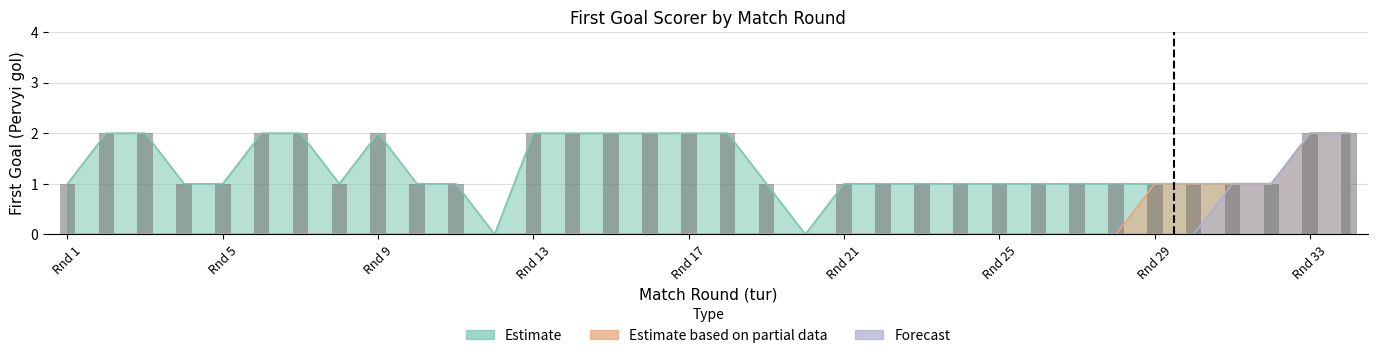

Is the value of Estimate based on partial data at 26 greater than the value of Estimate at 32?

No